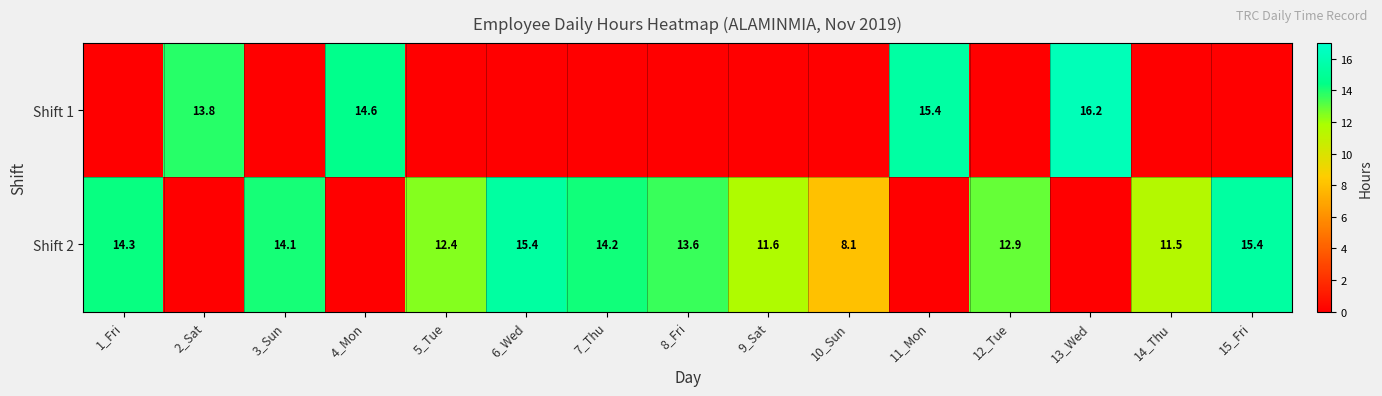

What is the total value across all series at 10_Sun?

8.1